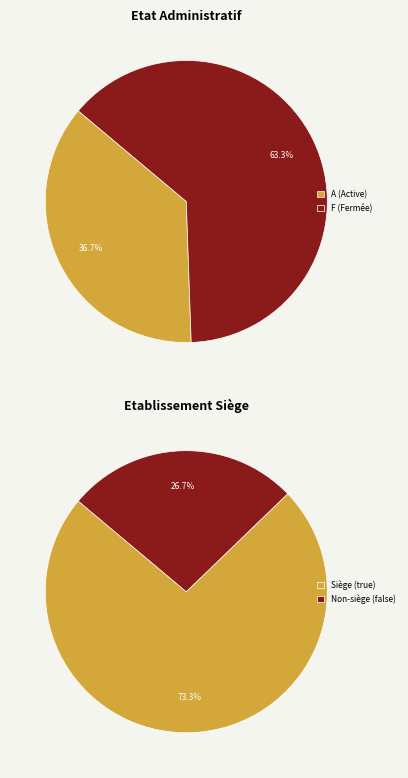

What is the spread (max minus min) of values at F?

38